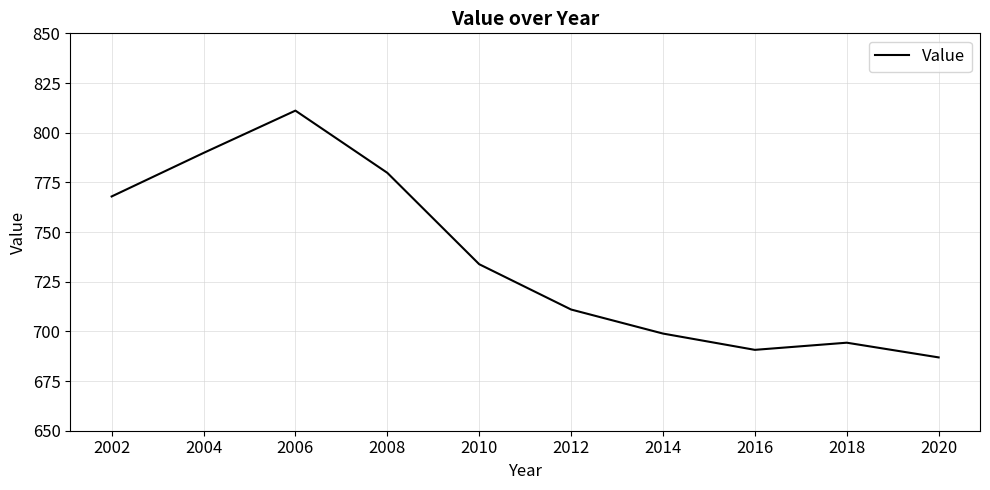

What is the maximum value shown in the chart?

811.1